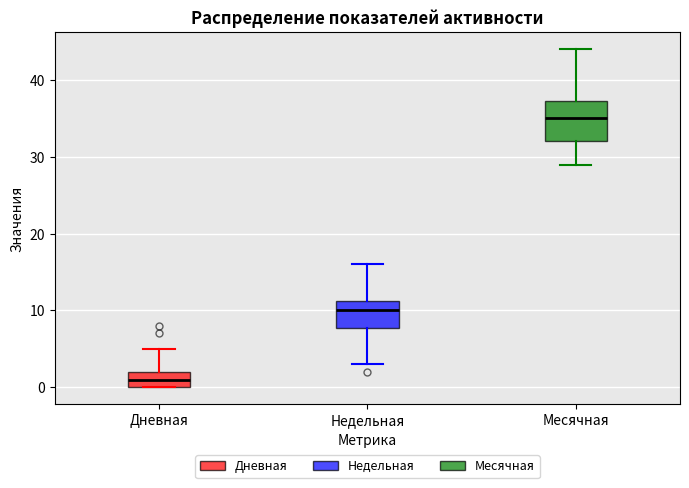

Which box is the tallest, from its lower edge to its upper edge?

Месячная